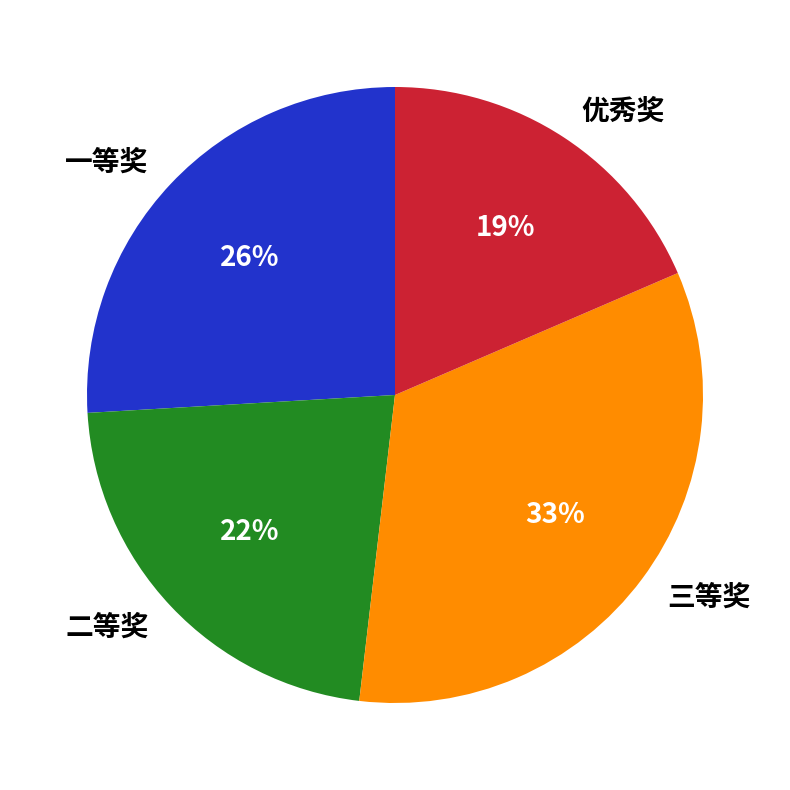

To the nearest percent, what portion does 二等奖 represent?

22%